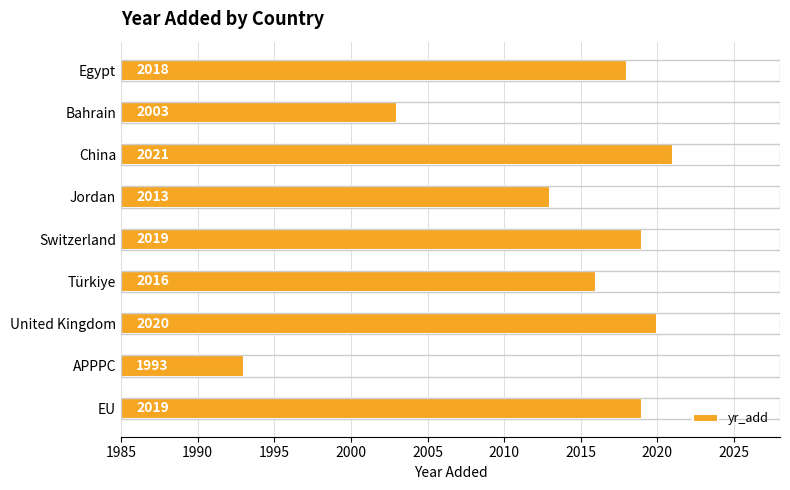

How many distinct data groups are displayed?

1